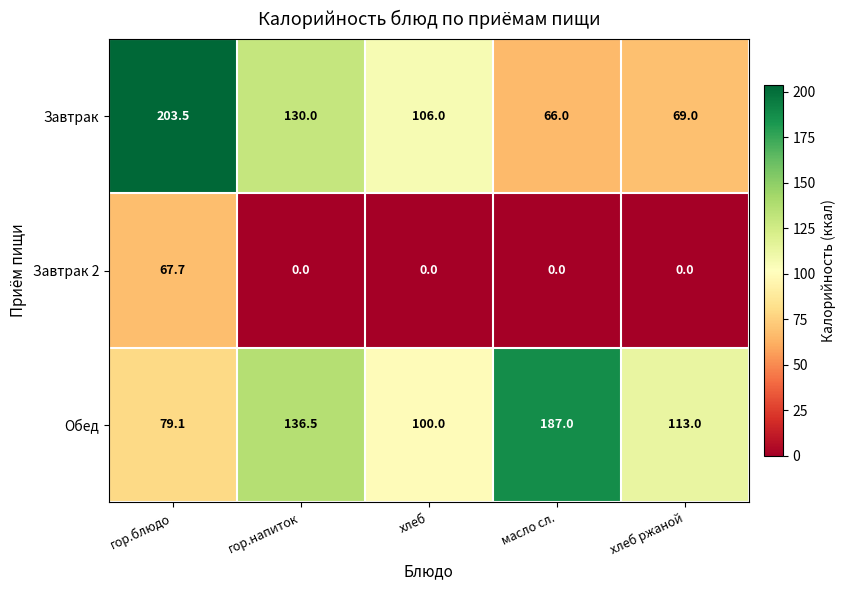

Reading left to right, extract all data points from this chart.

Завтрак: гор.блюдо=203.5	гор.напиток=130.0	хлеб=106.0	масло сл.=66.0	хлеб ржаной=69.0
Завтрак 2: гор.блюдо=67.7	гор.напиток=0.0	хлеб=0.0	масло сл.=0.0	хлеб ржаной=0.0
Обед: гор.блюдо=79.1	гор.напиток=136.5	хлеб=100.0	масло сл.=187.0	хлеб ржаной=113.0